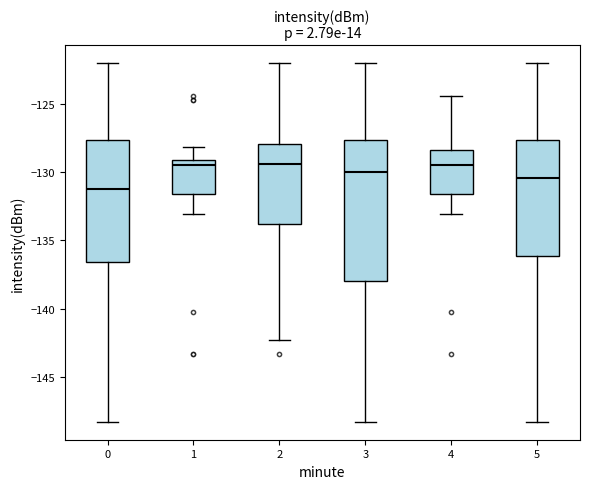

Reading left to right, transcribe this box plot: for each box, give where its median line is, the range the box spans, and where its two whiskers end, as read against the y-axis. The values are not printed on the chart, so give them approximately, as read against the axis.

0: median -131.5, box -136.5 to -127.5, whiskers -148.5 to -122.0
1: median -129.5, box -131.5 to -129.0, whiskers -133.0 to -128.0
2: median -129.5, box -134.0 to -128.0, whiskers -142.5 to -122.0
3: median -130.0, box -138.0 to -127.5, whiskers -148.5 to -122.0
4: median -129.5, box -131.5 to -128.5, whiskers -133.0 to -124.5
5: median -130.5, box -136.0 to -127.5, whiskers -148.5 to -122.0